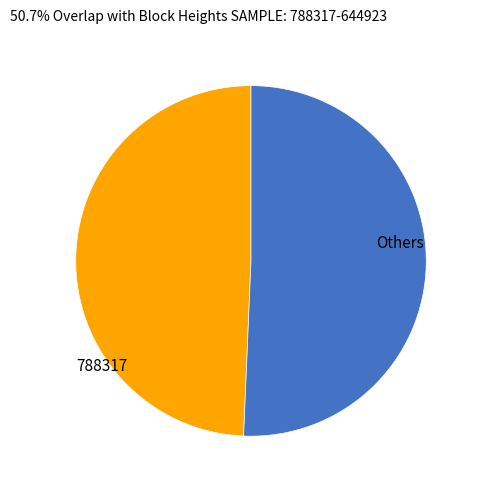

Is there any slice that represents more than half of the pie?

Yes